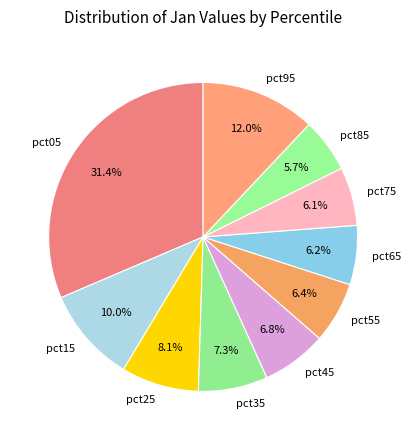

Is there a majority slice in this chart?

No